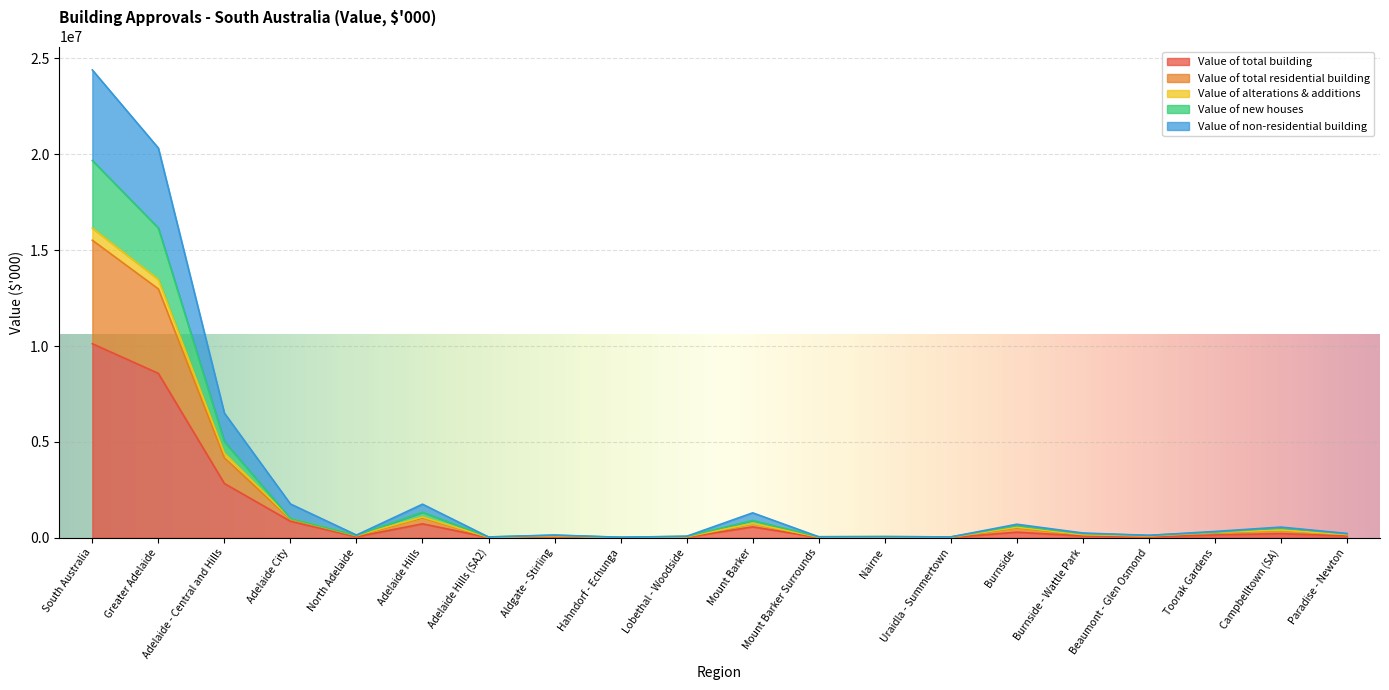

True or false: Value of new houses has more than 0 points higher than both neighbors.

True